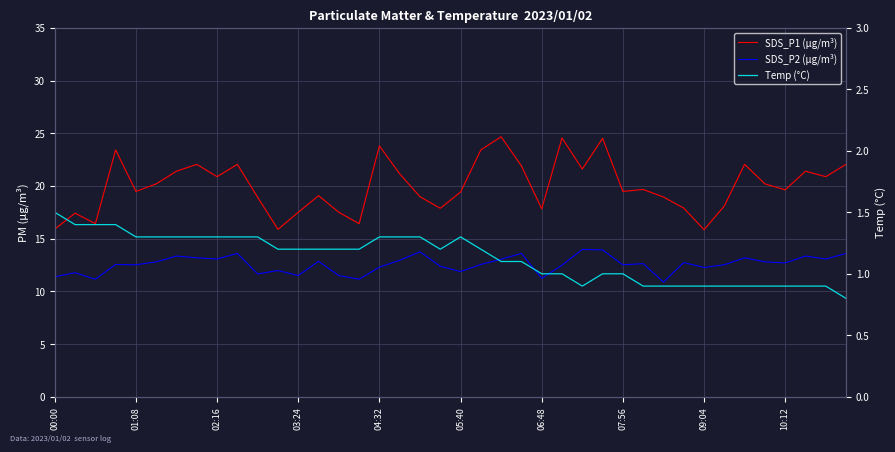

The value of SDS_P2 (µg/m³) at 19 is 12.4. True or false?

True